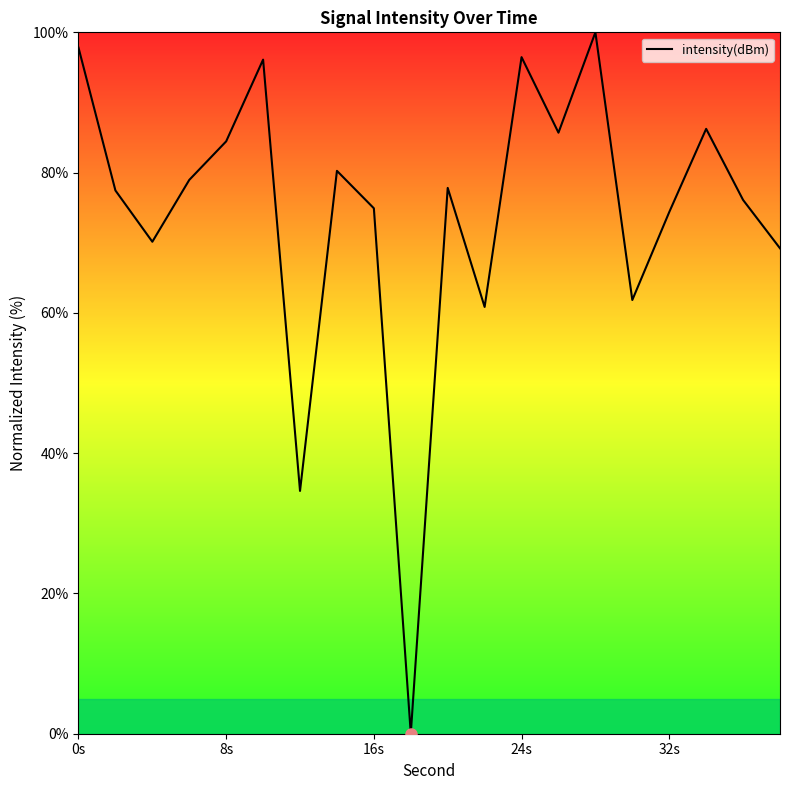

What is the greatest value displayed?

100.0